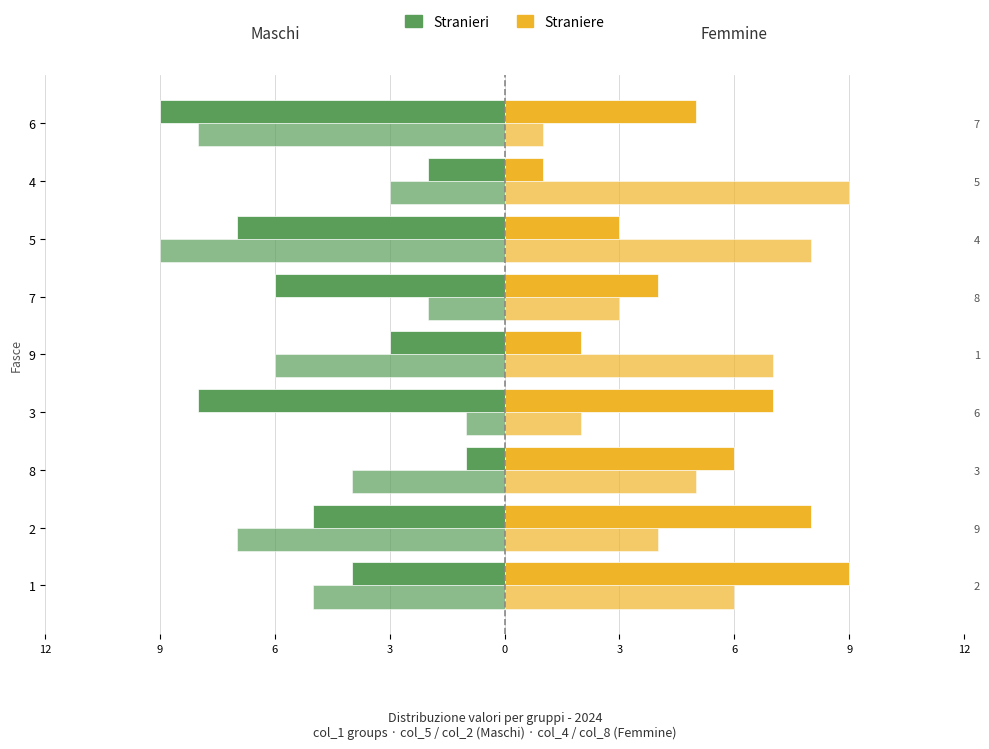

Where is Stranieri nearest to the value -5?

2